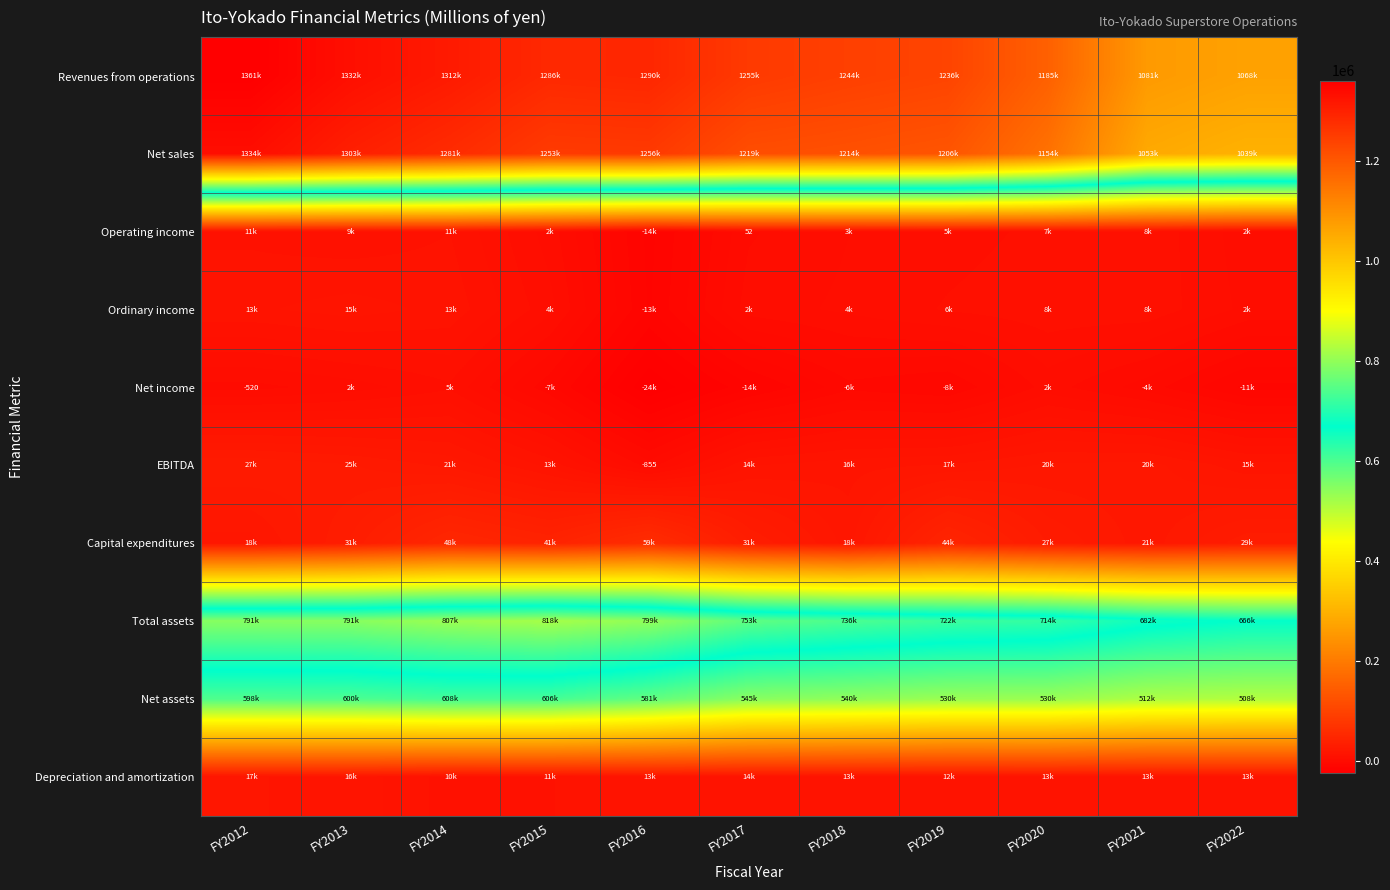

List the labels in order of Capital expenditures value, smallest first.

FY2018, FY2012, FY2021, FY2020, FY2022, FY2013, FY2017, FY2015, FY2019, FY2014, FY2016